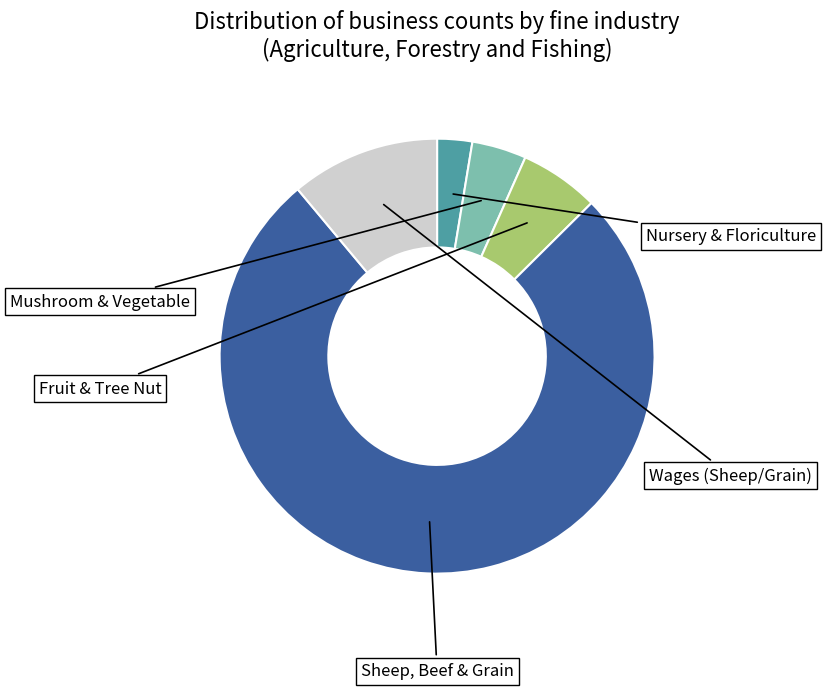

Does any single category account for the majority?

Yes